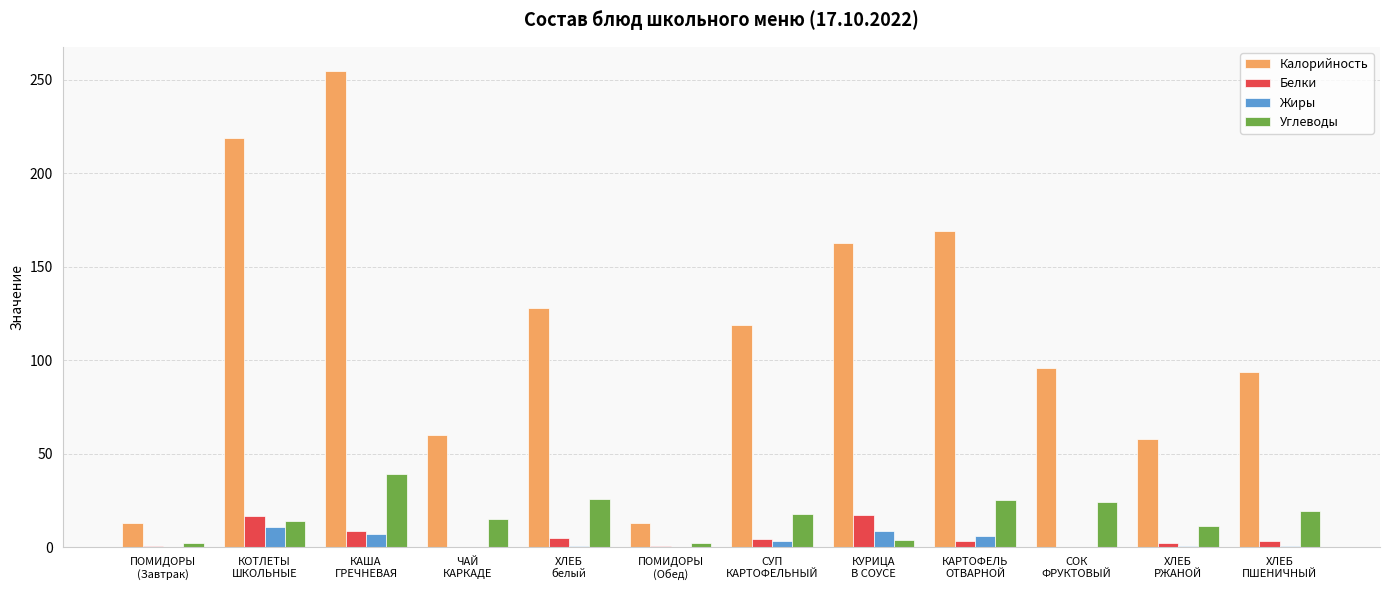

What is the sum of all Жиры values?

38.0